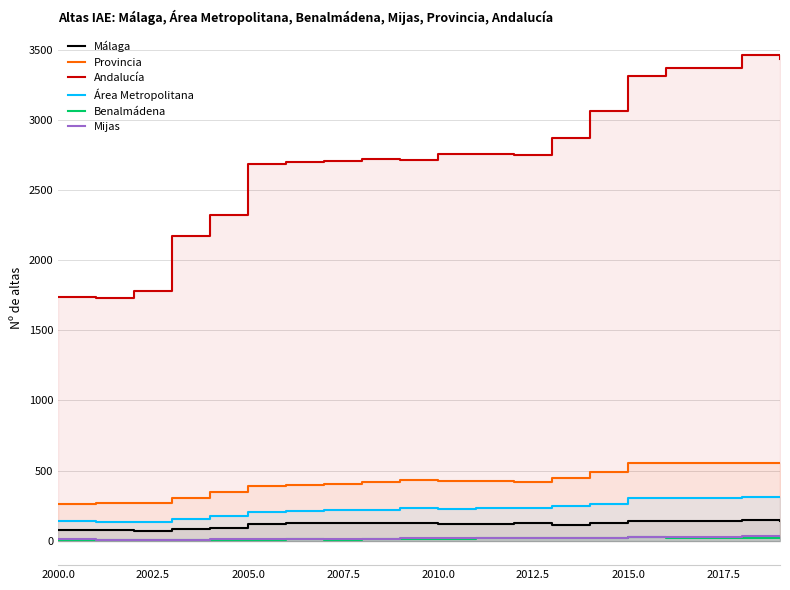

True or false: Mijas and Málaga cross at least once.

False